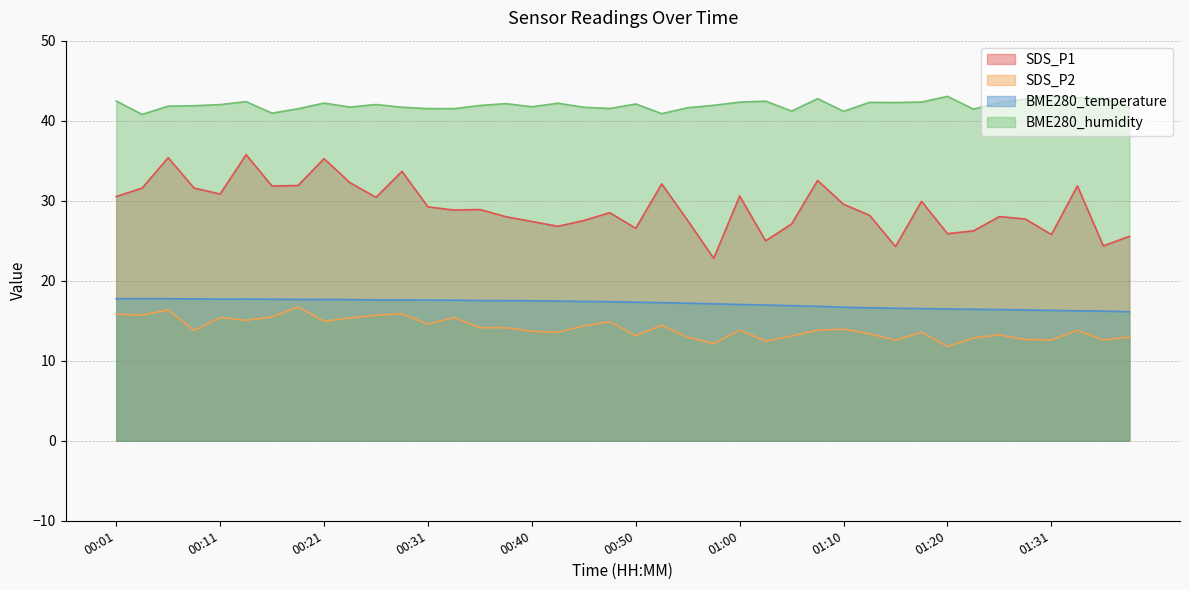

How many lines are shown in the chart?

4